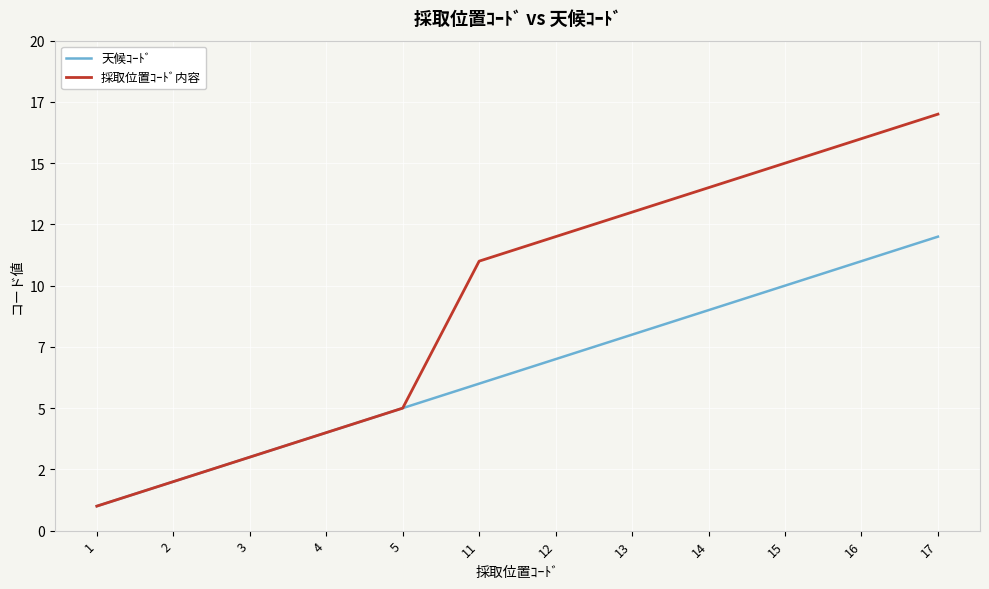

List the labels in order of 天候ｺｰﾄﾞ value, largest first.

17, 16, 15, 14, 13, 12, 11, 5, 4, 3, 2, 1